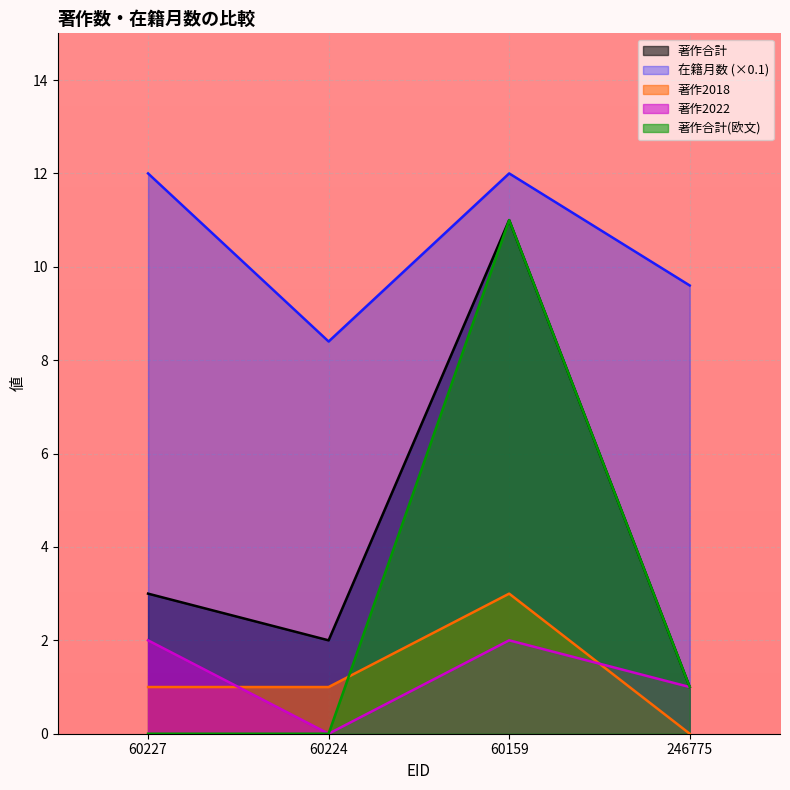

At 246775, list the series in order from largest to smallest.

在籍月数, 著作合計, 著作2022, 著作合計(欧文), 著作2018